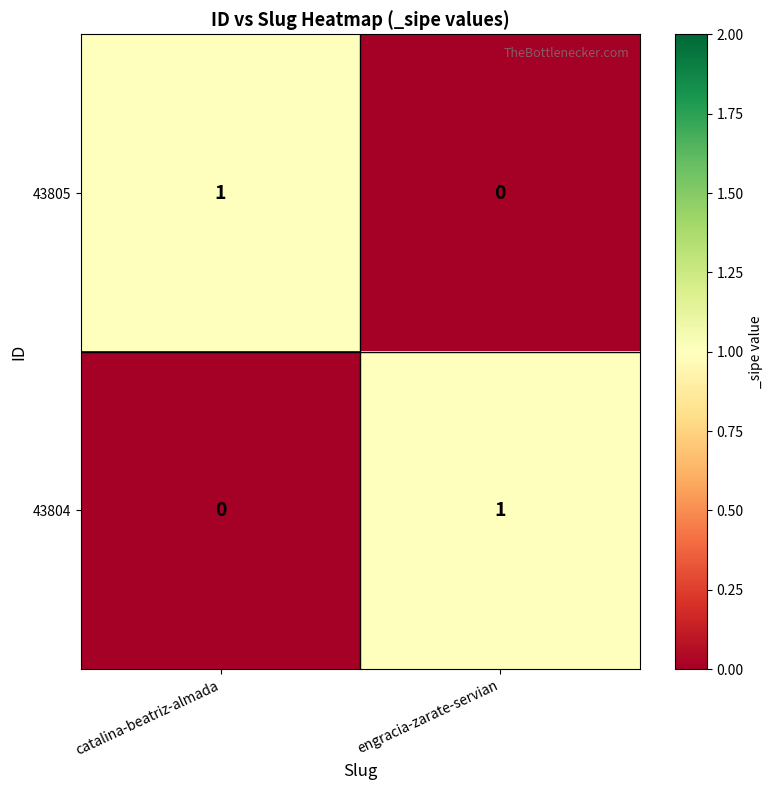

The 43804 series shows 0 at catalina-beatriz-almada. True or false?

True